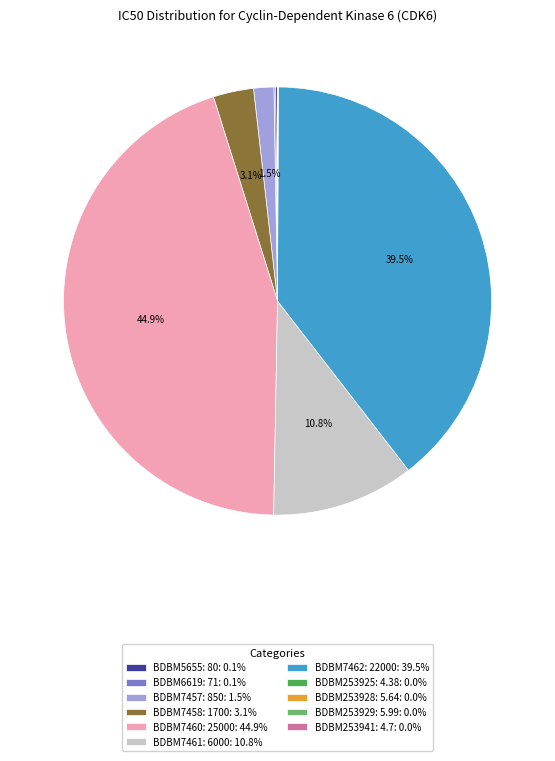

What percentage is NOT represented by BDBM7460: 25000: 44.9%?

55.1%